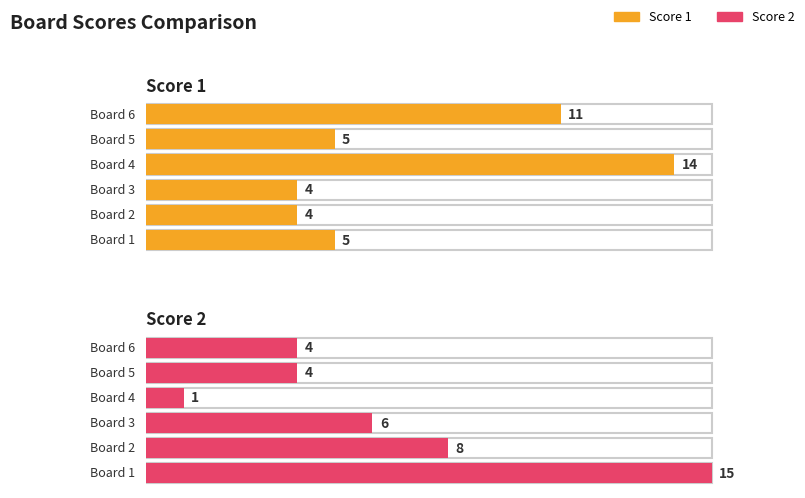

Is it true that Score 2 equals 3 at Board 5?

False